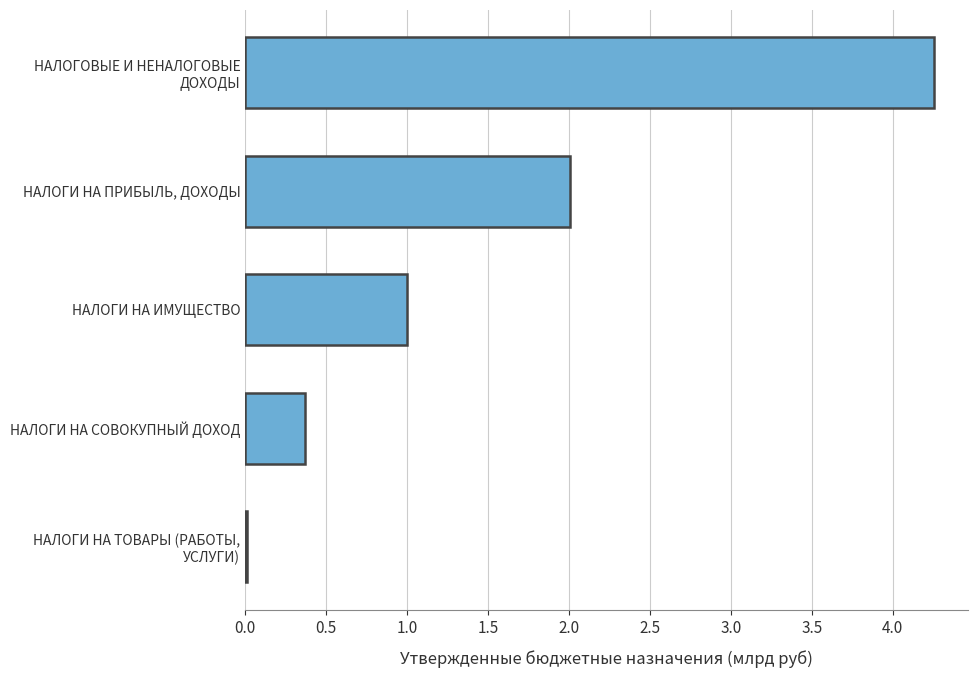

The chart shows a value of 0.1 at НАЛОГИ НА СОВОКУПНЫЙ ДОХОД. True or false?

False